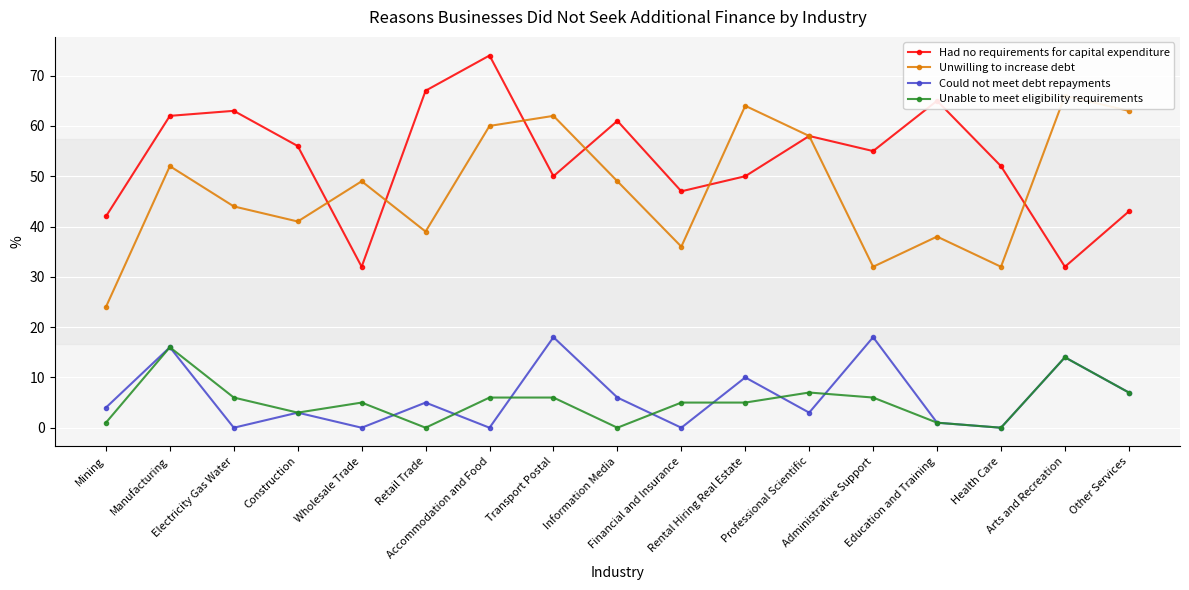

Which series has the largest range (max minus min)?

Had no requirements for capital expenditure